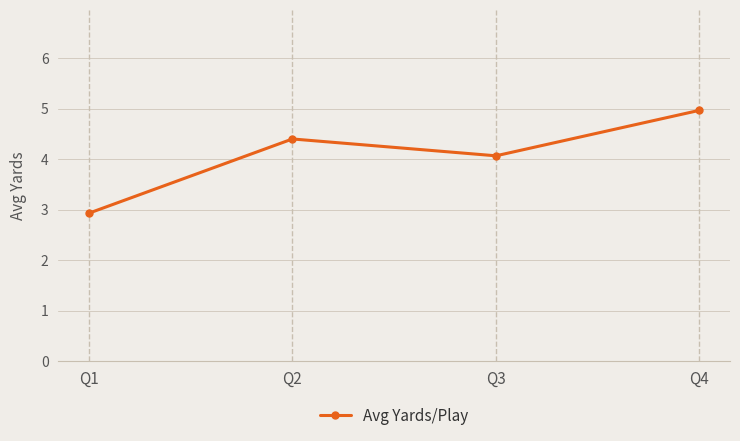

Reading left to right, extract all data points from this chart.

Q1=2.9	Q2=4.4	Q3=4.1	Q4=5.0